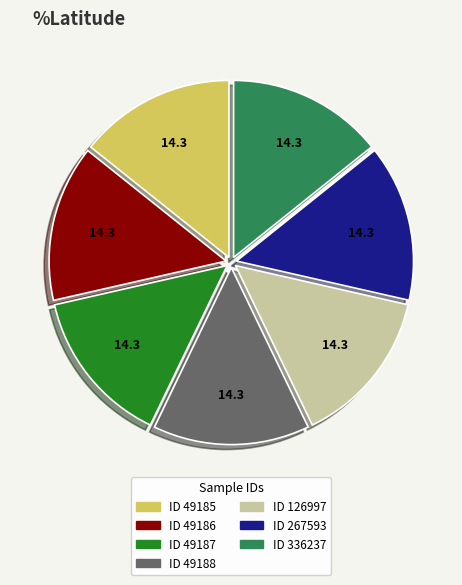

The ID 49187 slice represents 14% of the pie. True or false?

True